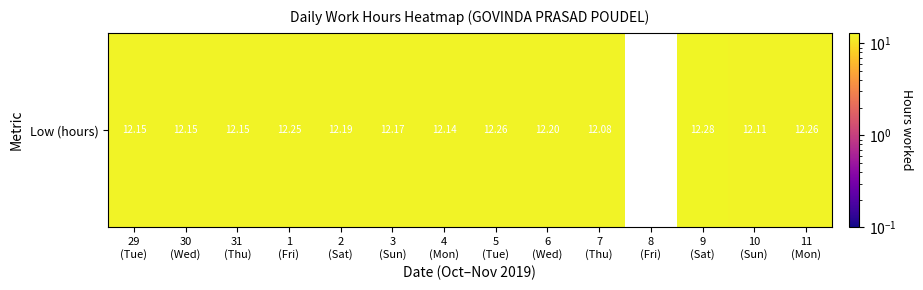

How many series are shown in this chart?

1